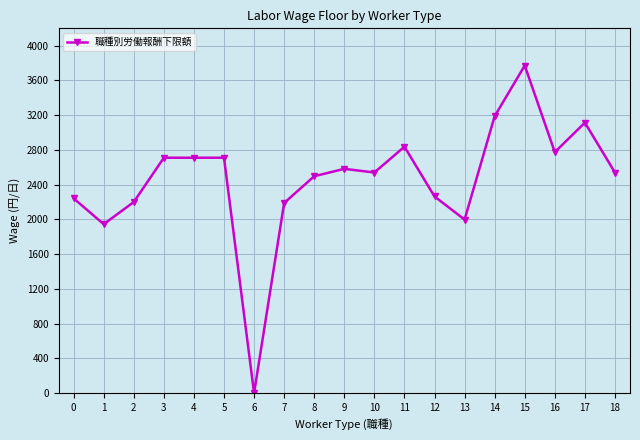

At which category does the chart reach its peak across all series?

15